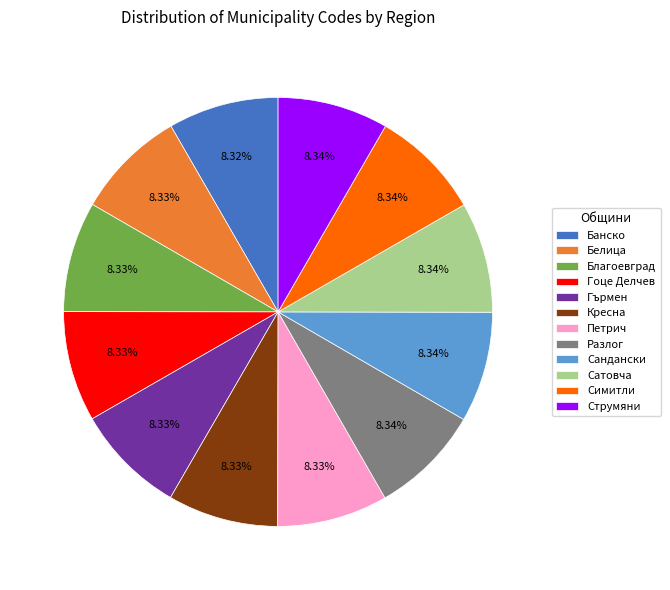

What is the ratio of the value at Разлог to the value at Белица?

1.0